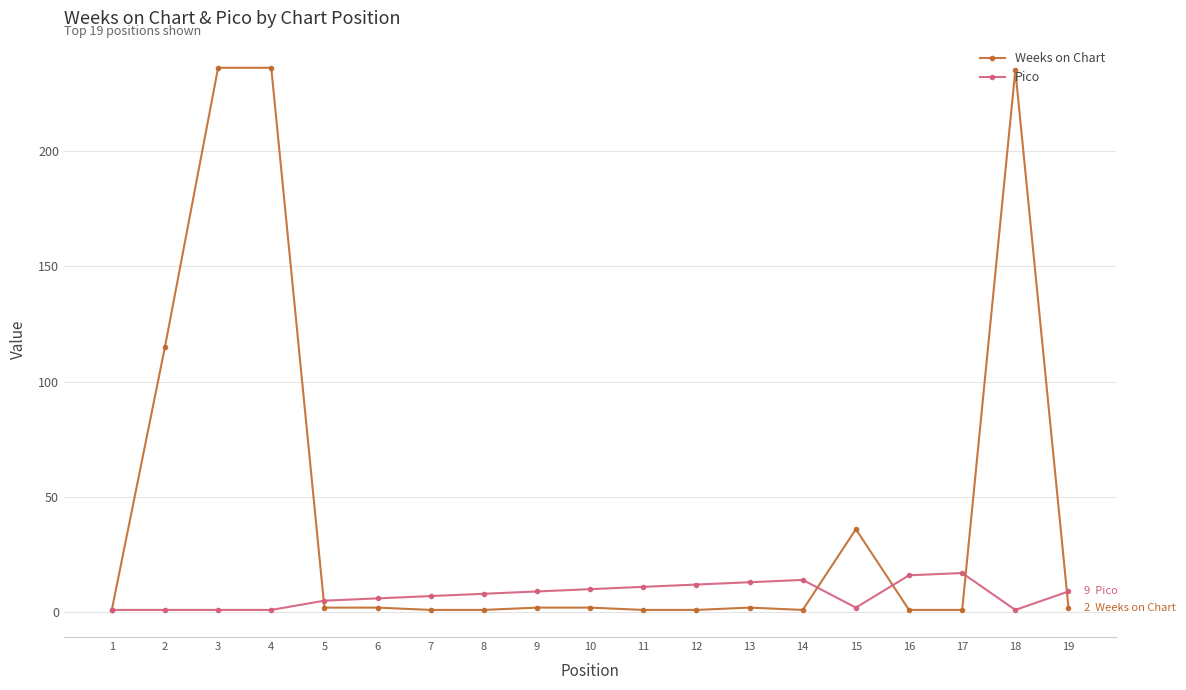

Rank the series by their maximum value, from lowest to highest.

Pico, Weeks on Chart